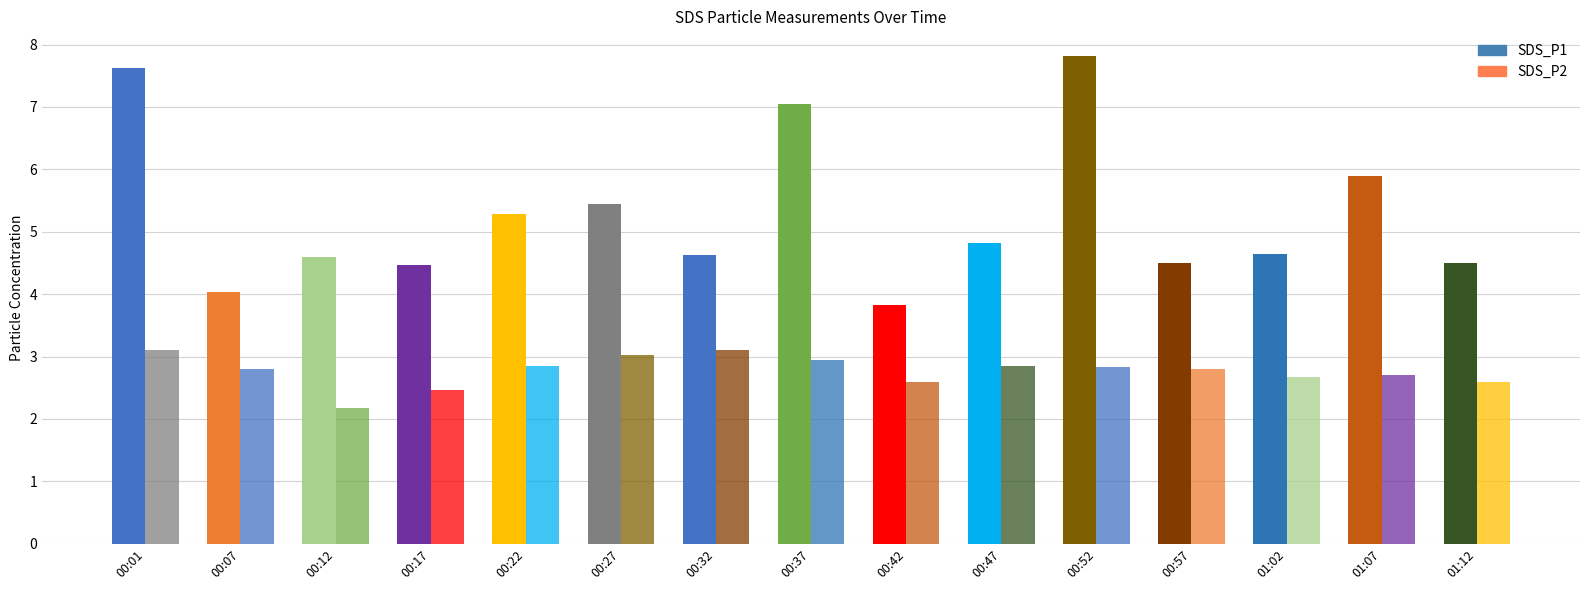

What is the spread (max minus min) of values at 01:12?

1.9